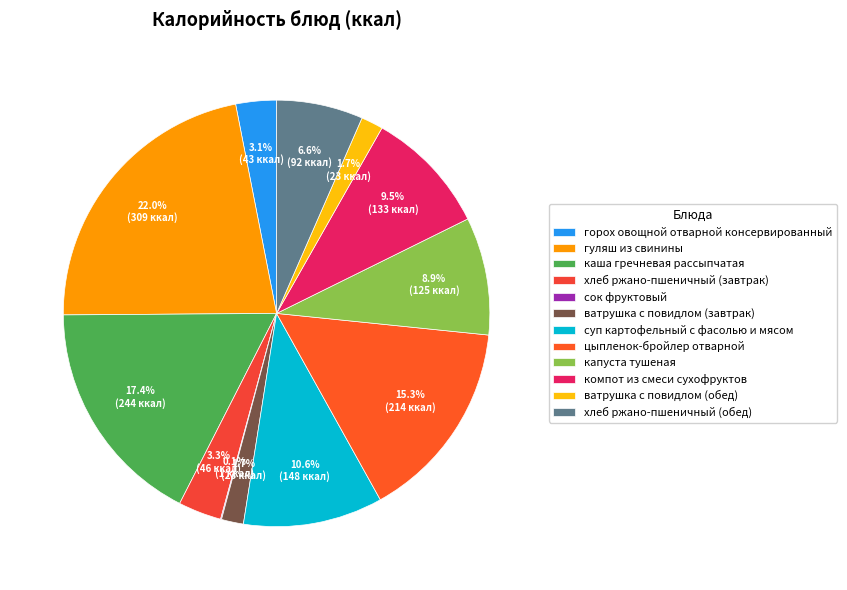

What is the largest slice in the pie chart?

гуляш из свинины